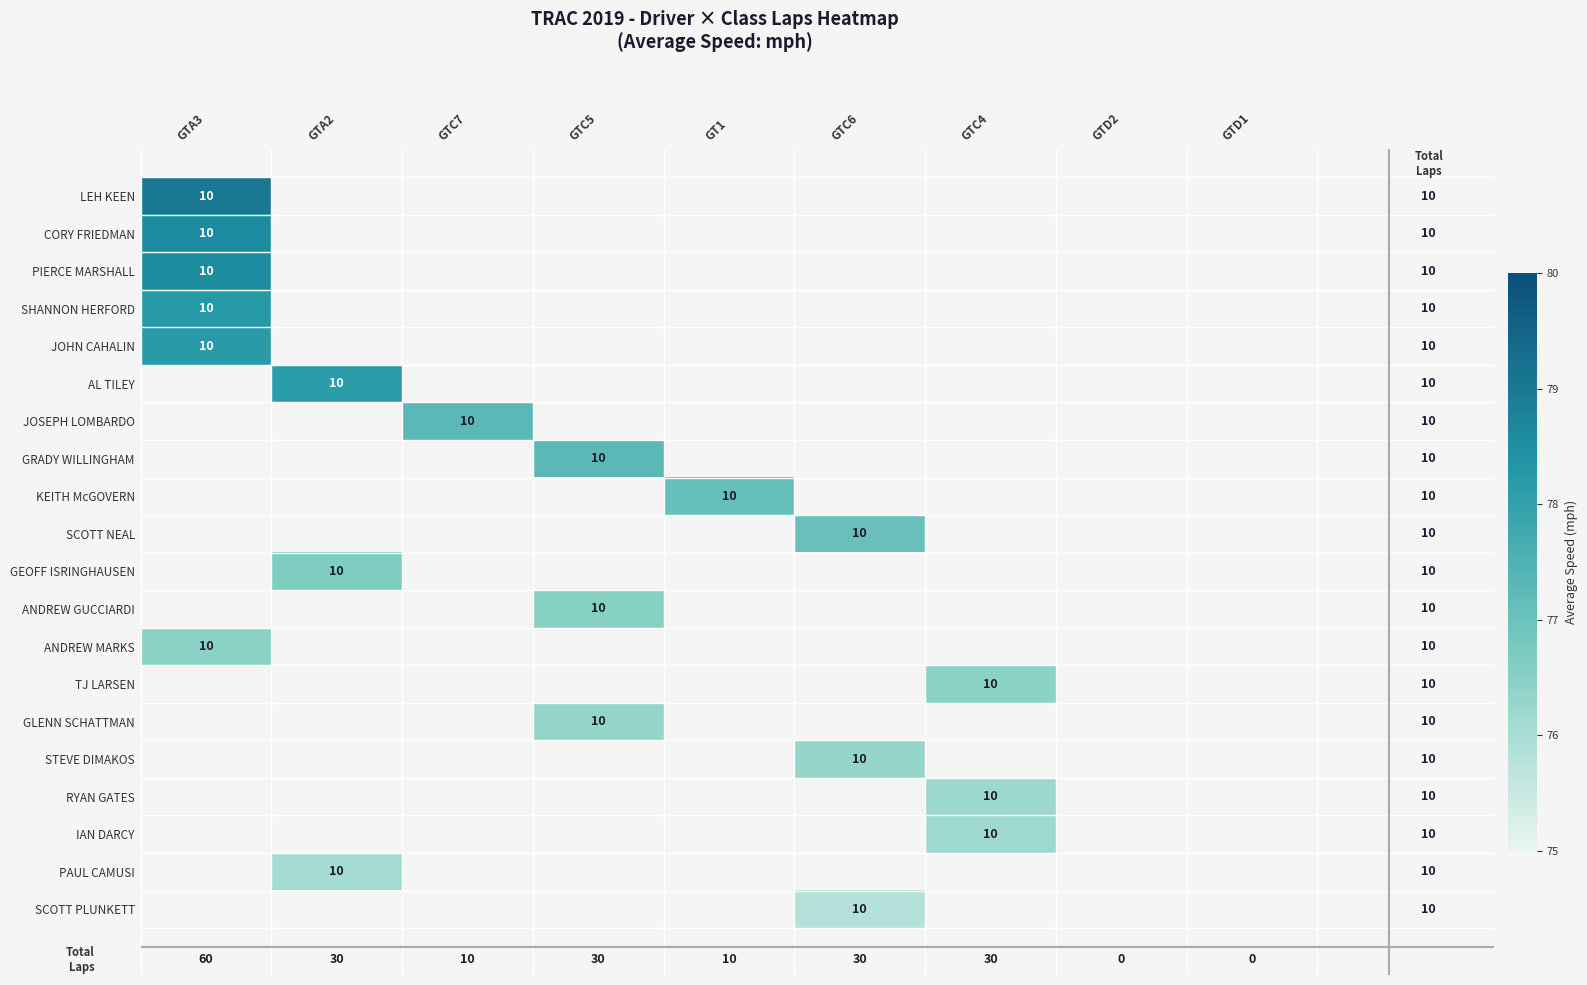

Which category has the highest value across all series?

GTA3